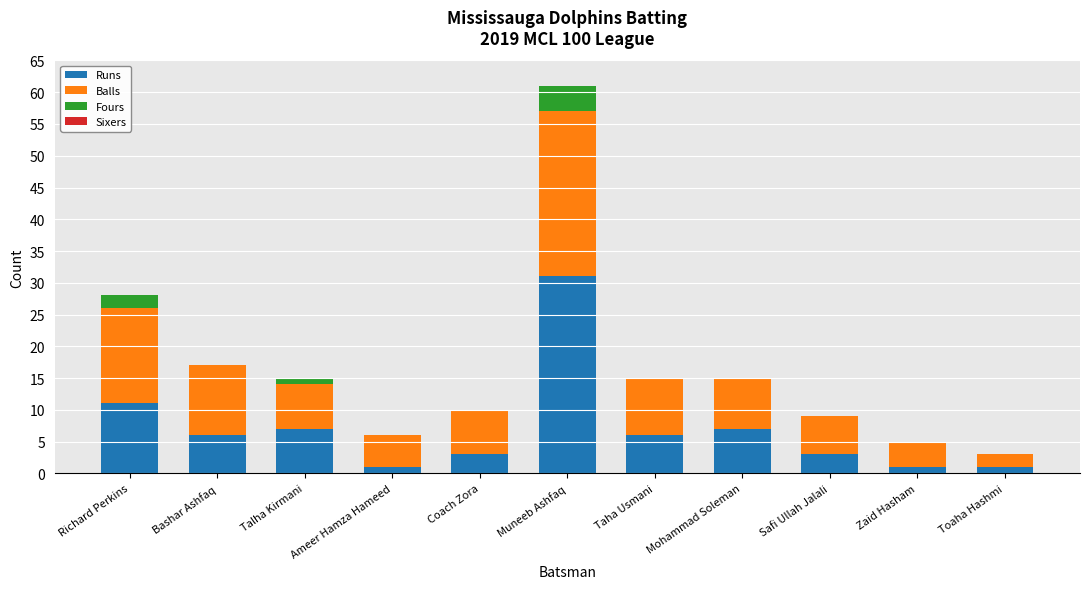

At which category is the sum across all series the highest?

Muneeb Ashfaq